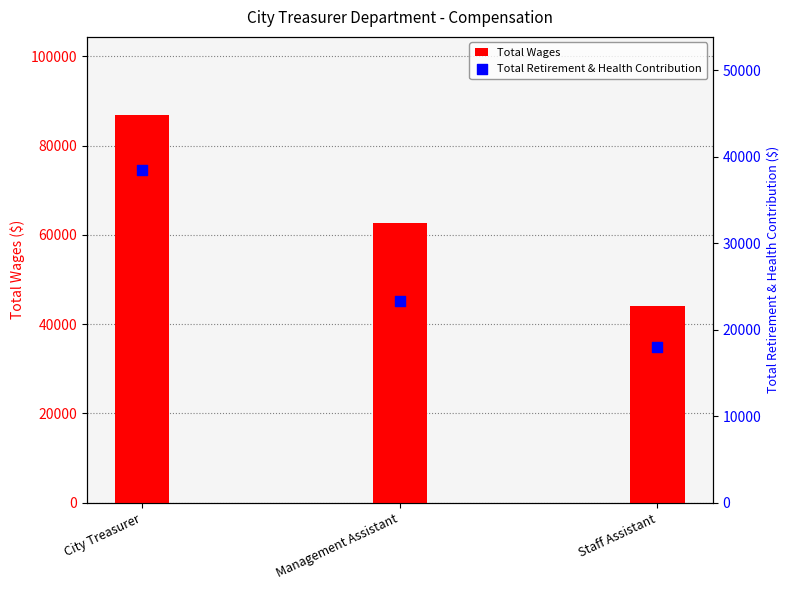

At which category is the sum across all series the highest?

City Treasurer